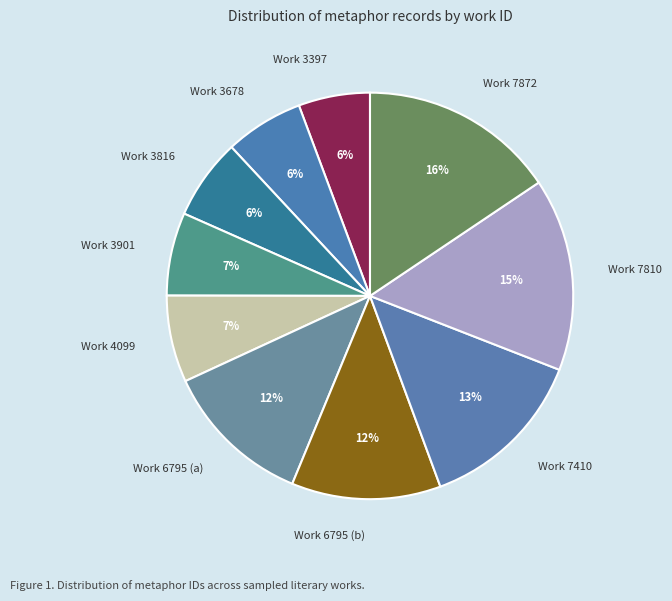

How many slices are in this pie chart?

10